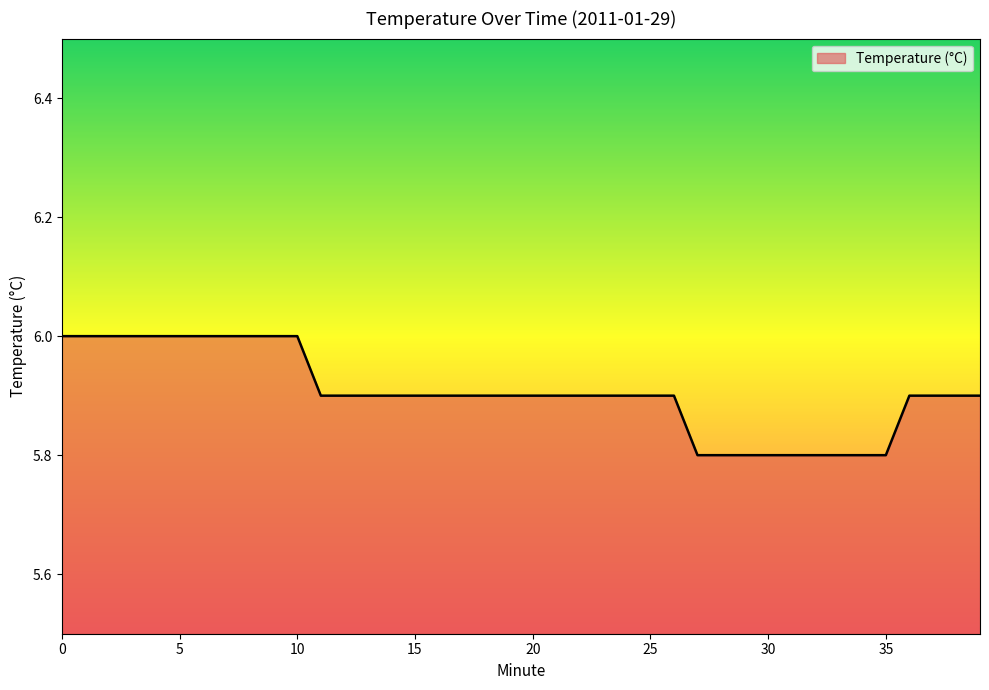

What is the minimum value shown in the chart?

5.8